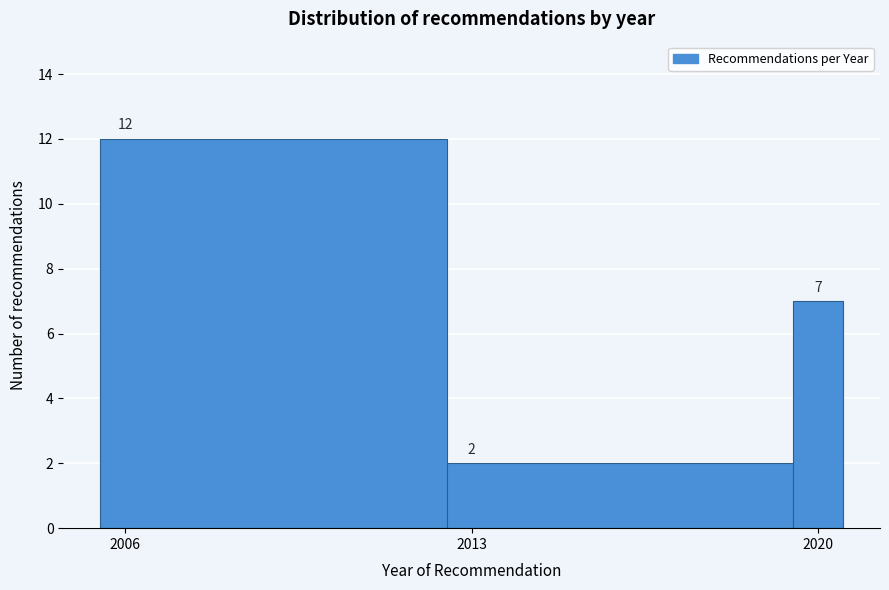

Read against the x-axis, roughly where is the centre of the tallest bar?

2009